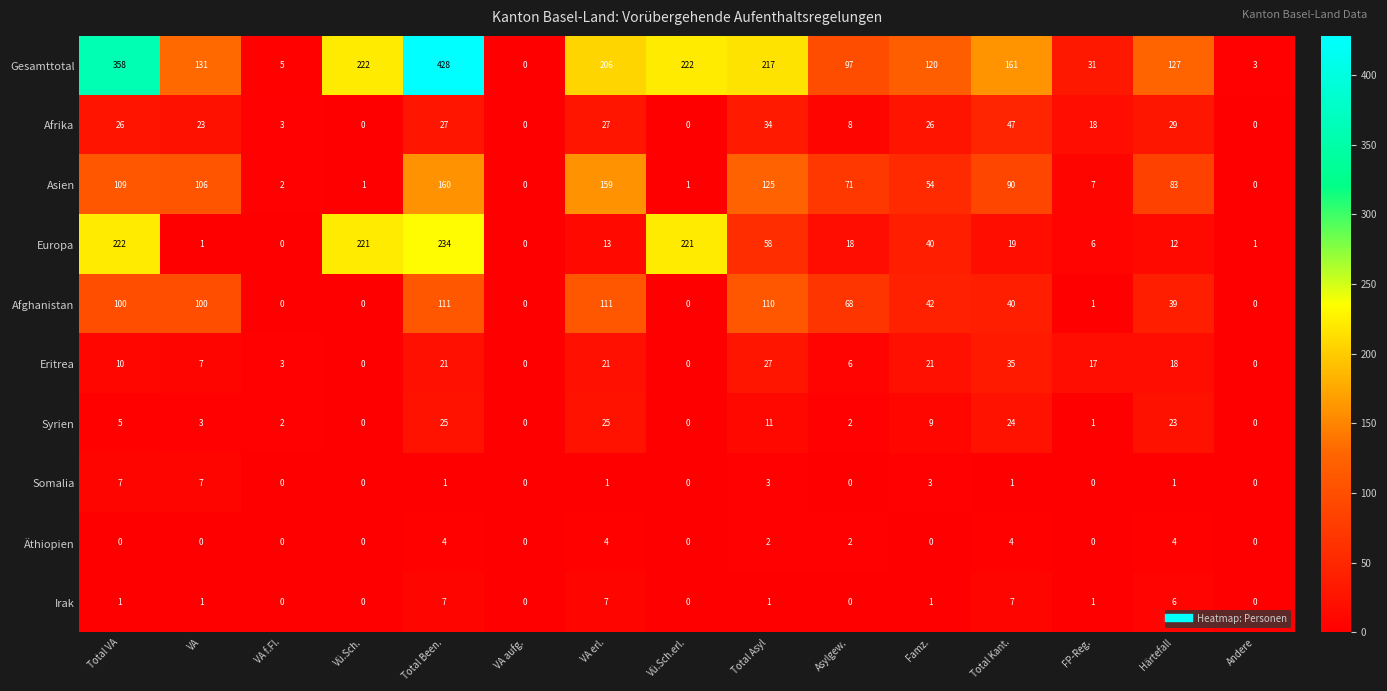

Between Total Been. and VA erl., which series saw the biggest shift?

Gesamttotal